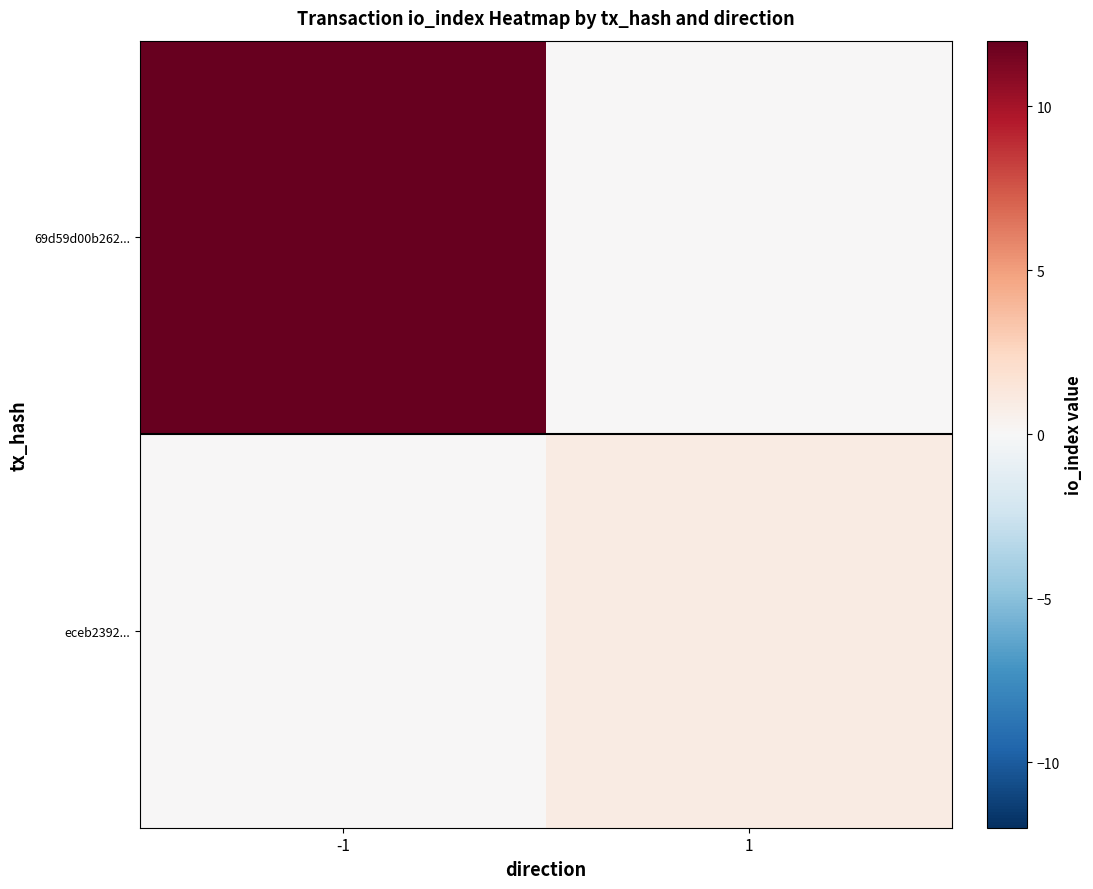

At how many categories does at least one series exceed 2?

1